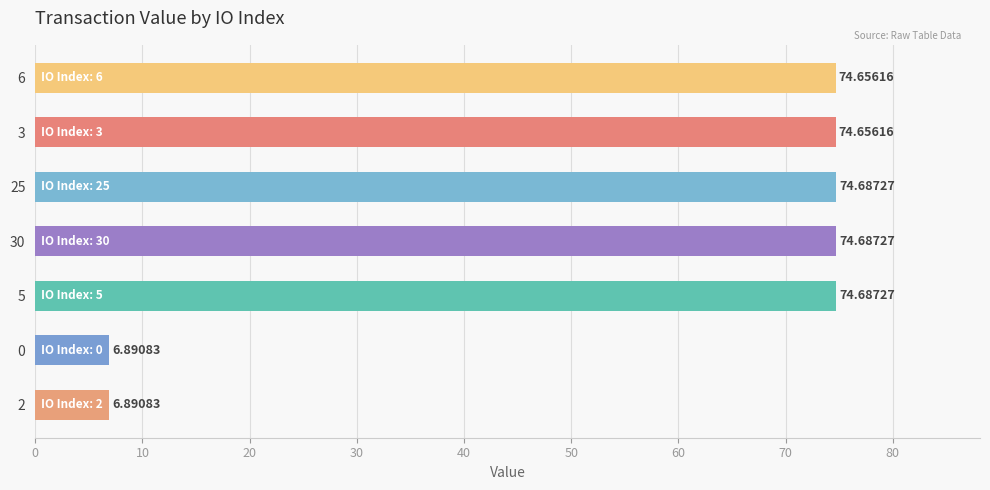

What is the greatest value displayed?

74.7